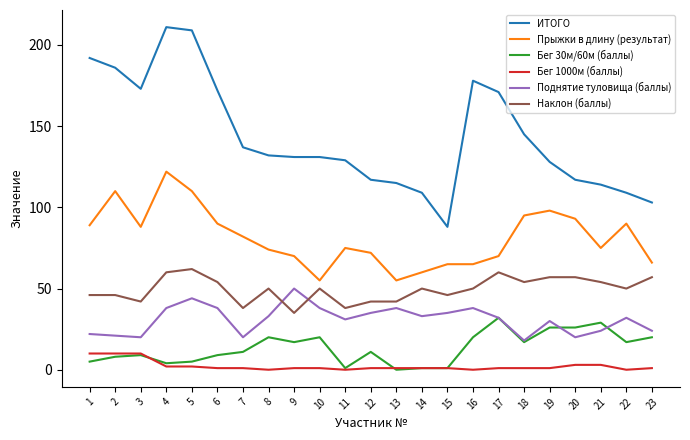

At 22, list the series in order from smallest to largest.

Бег 1000м (баллы), Бег 30м/60м (баллы), Поднятие туловища (баллы), Наклон (баллы), Прыжки в длину (результат), ИТОГО